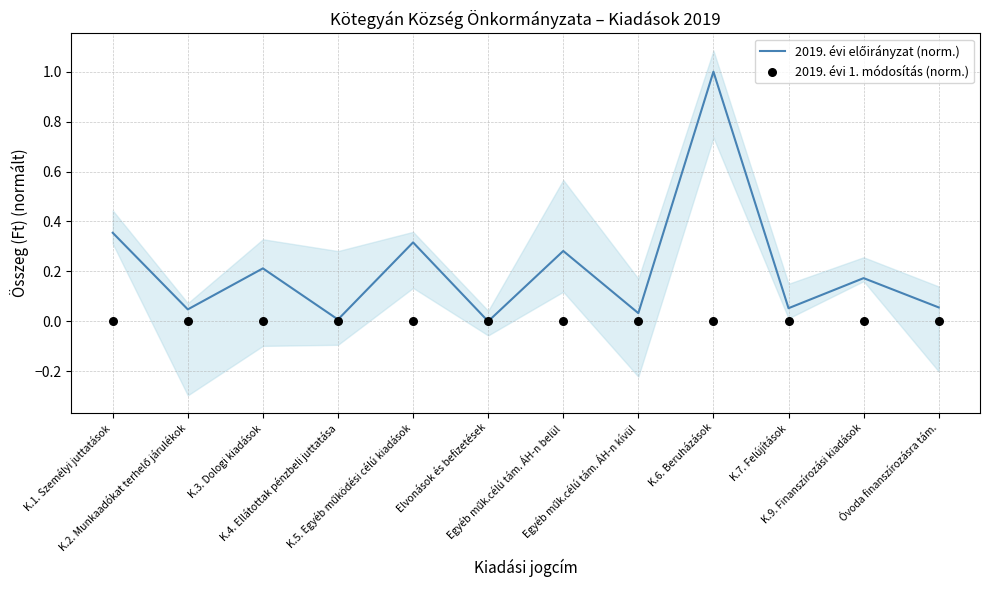

What are all the series names shown in the legend?

2019. évi előirányzat (norm.), 2019. évi 1. módosítás (norm.)